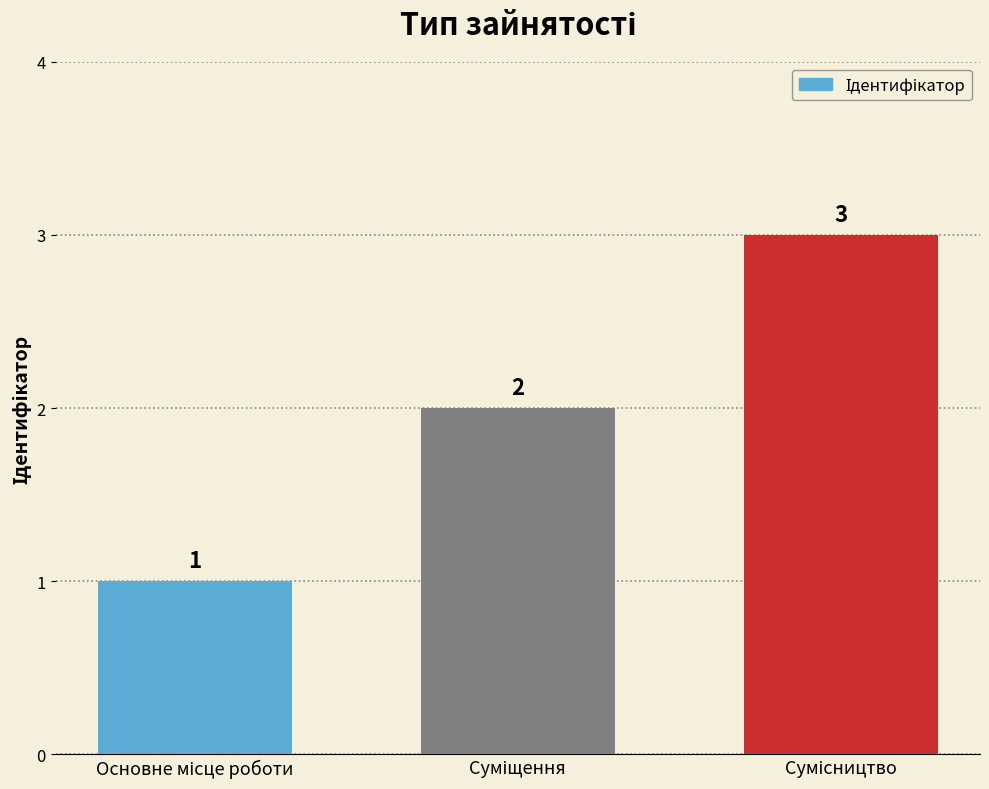

Count the values in the range 1 to 3.

3